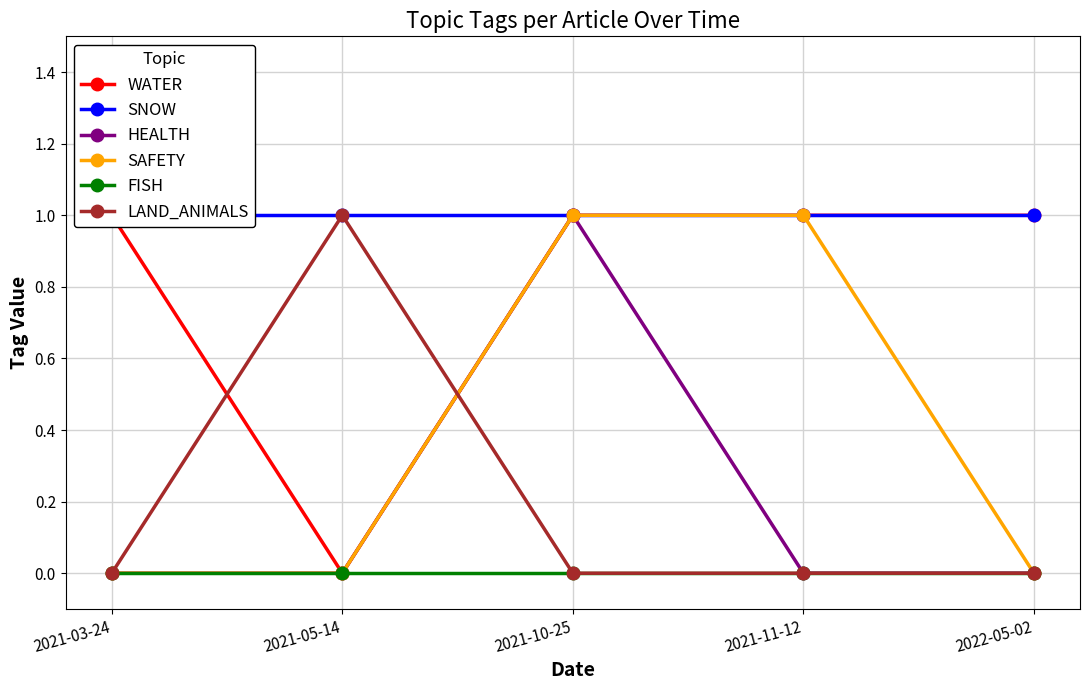

At which category is the sum across all series the highest?

2021-10-25